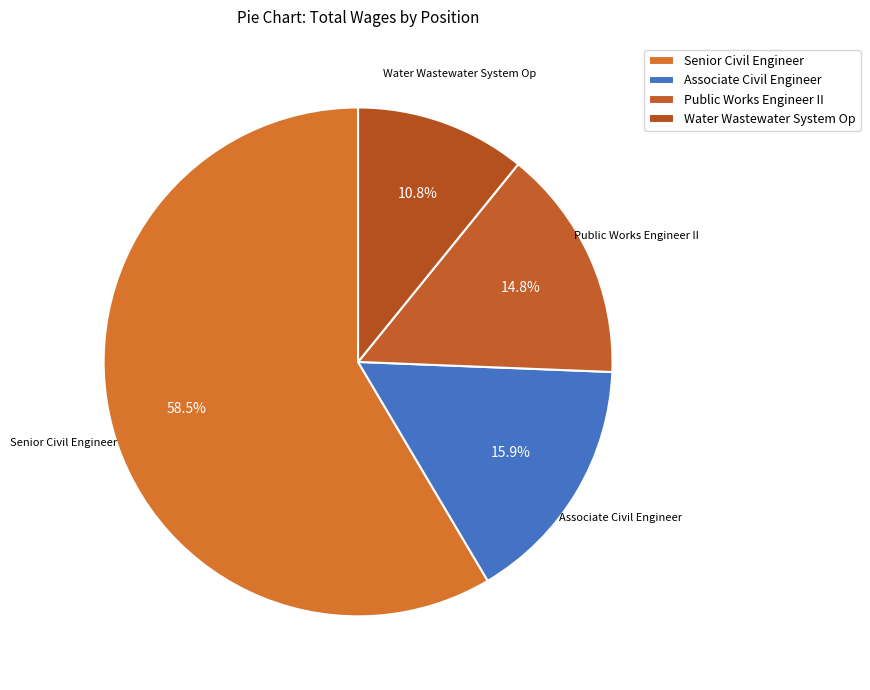

To the nearest percent, what is the difference between the largest and smallest slice percentages?

48%